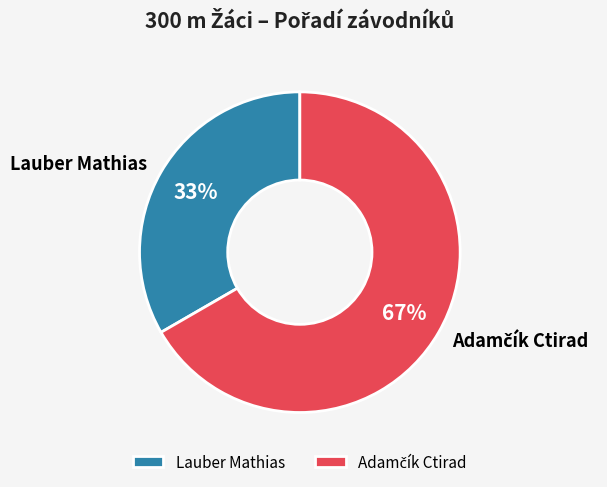

Which slice is the smallest?

Lauber Mathias